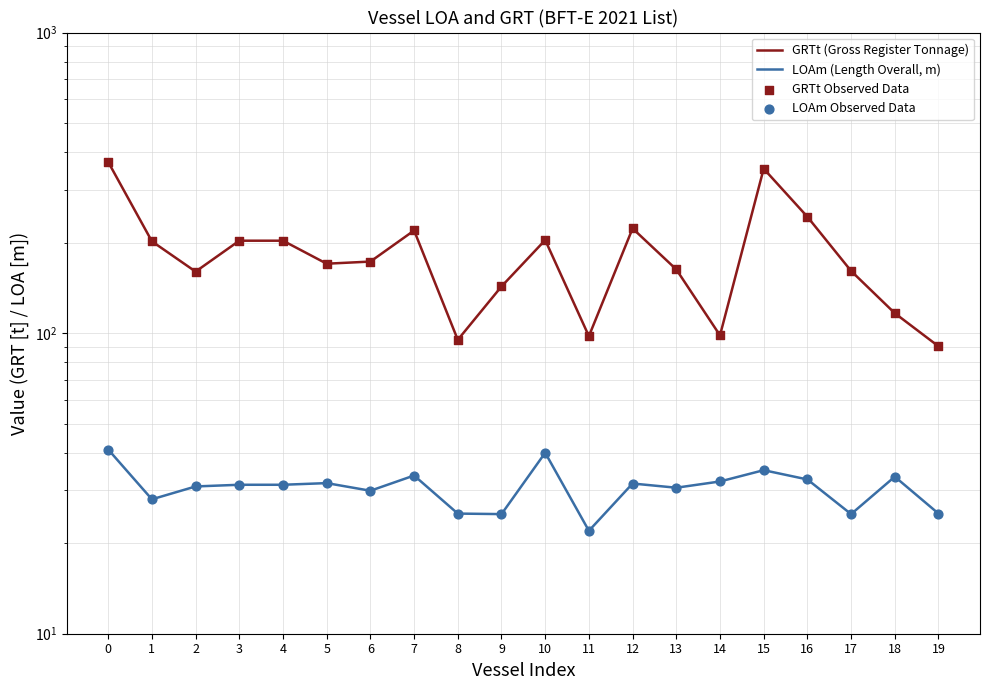

Is the value of GRTt (Gross Register Tonnage) at 2 greater than the value of GRTt Observed Data at 10?

No